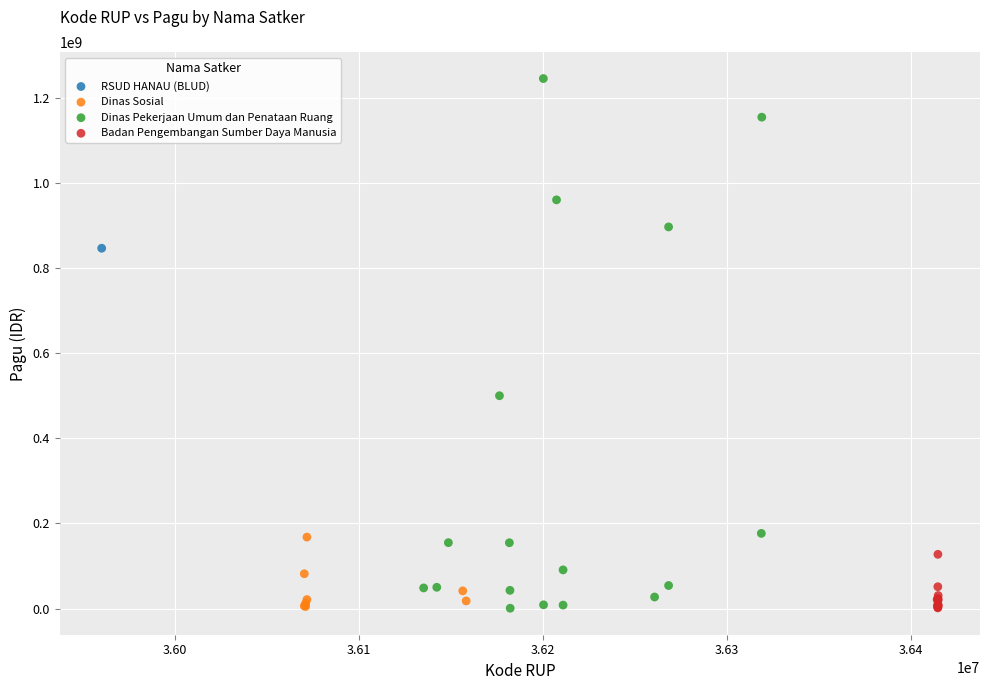

What are all the series names shown in the legend?

RSUD HANAU (BLUD), Dinas Sosial, Dinas Pekerjaan Umum dan Penataan Ruang, Badan Pengembangan Sumber Daya Manusia